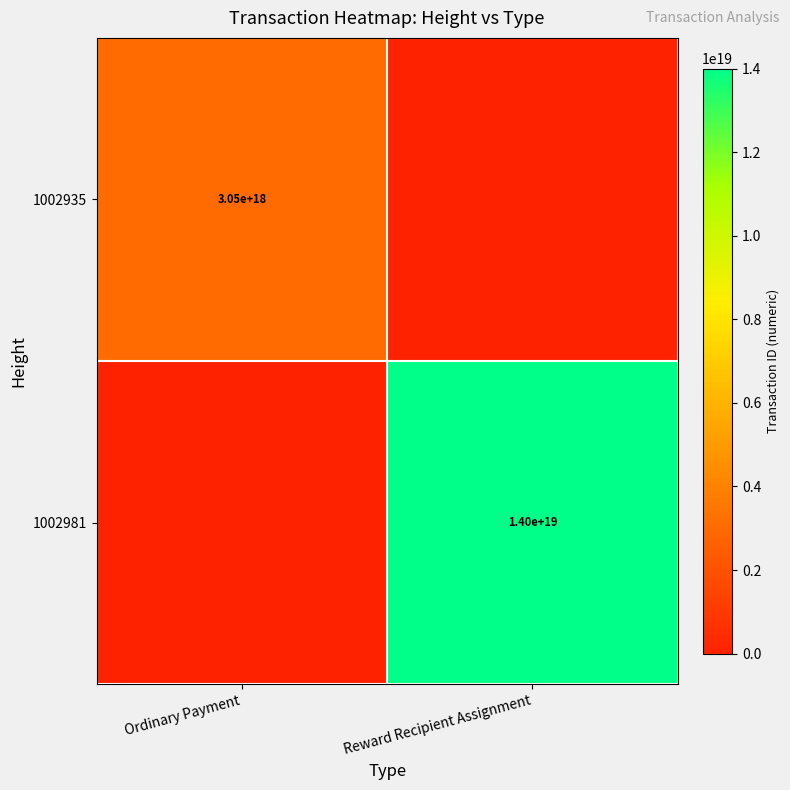

Is it true that 1002935 equals 3050000000000000000 at Ordinary Payment?

True